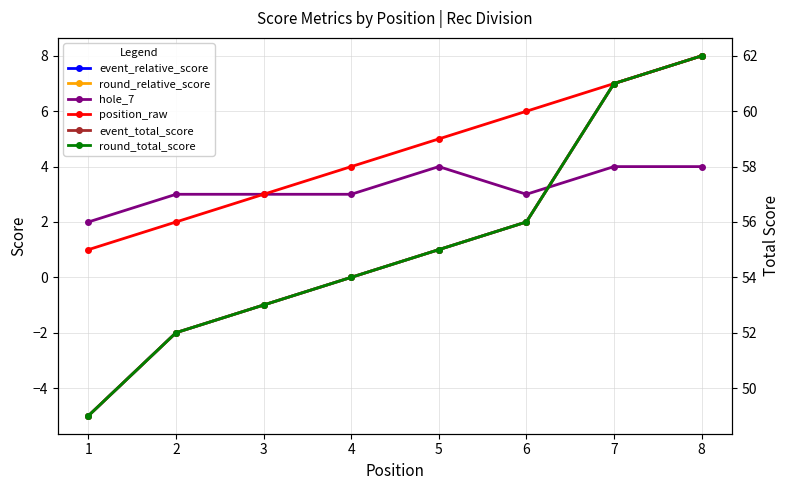

Count the number of categories in the chart.

8